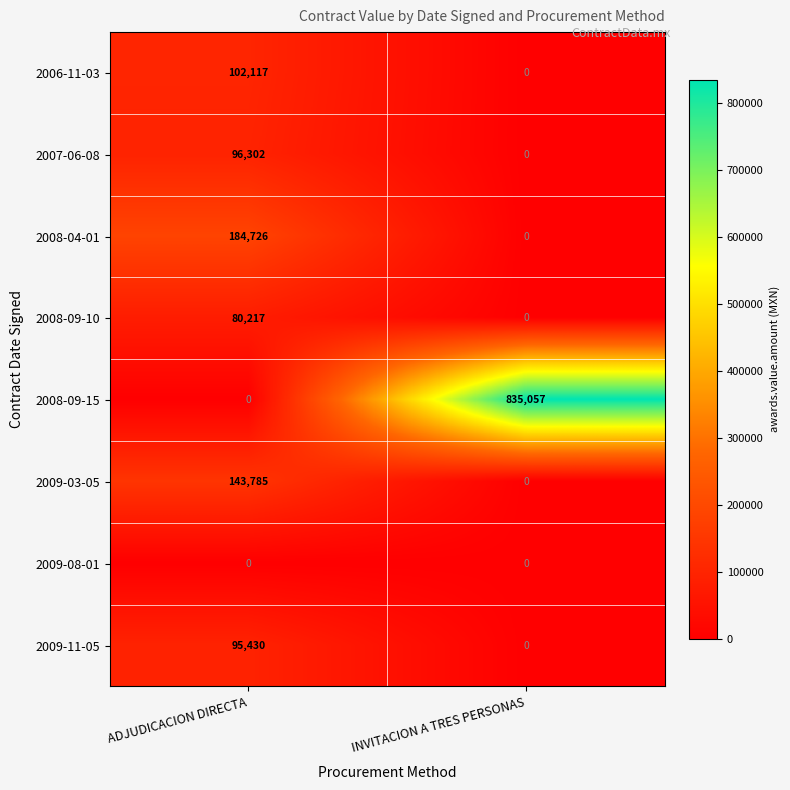

How many data points does each series have?

2